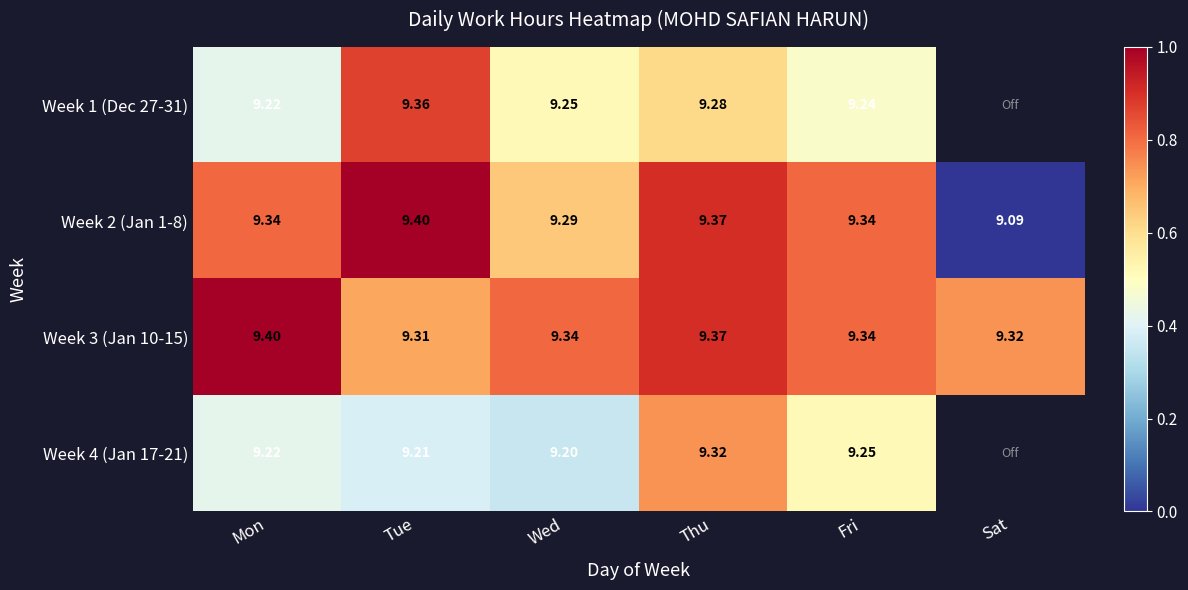

Is the value of Week 3 (Jan 10-15) at Thu greater than the value of Week 4 (Jan 17-21) at Wed?

Yes